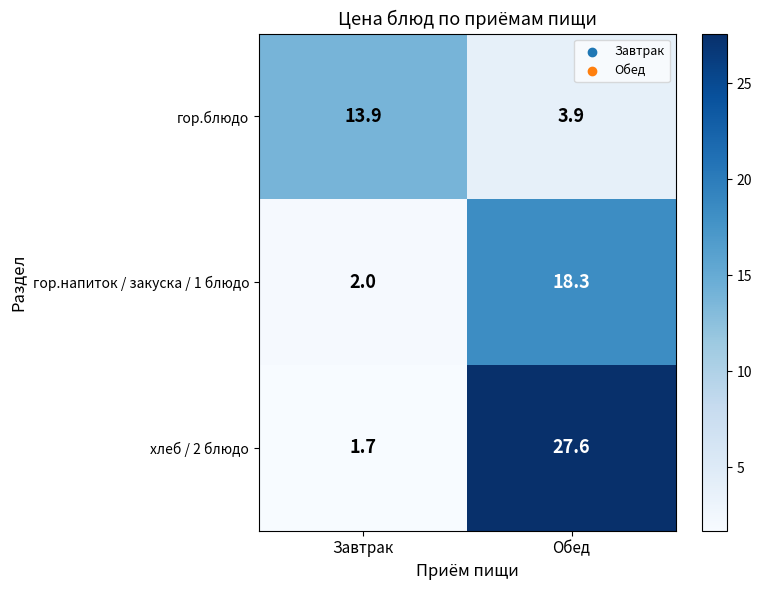

At which category is the sum across all series the highest?

Обед